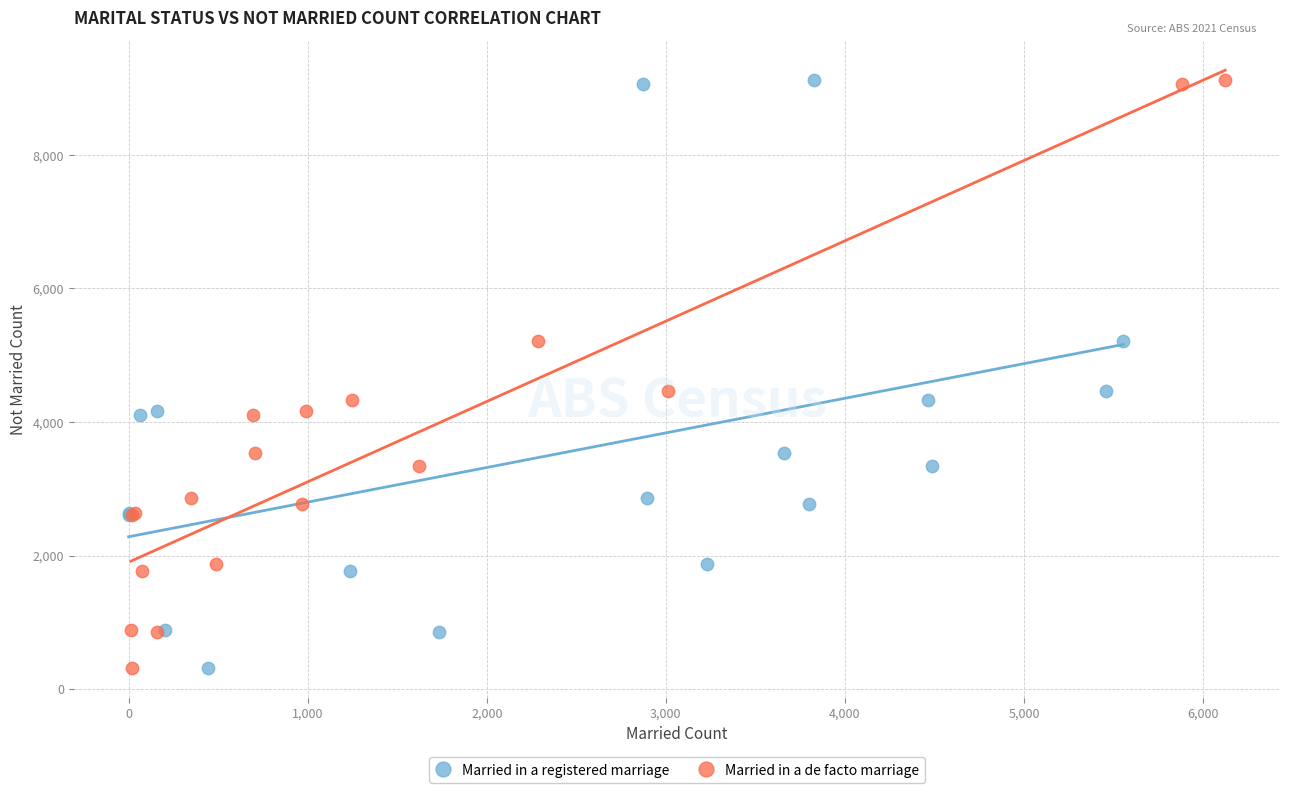

What are all the series names shown in the legend?

Married in a registered marriage, Married in a de facto marriage